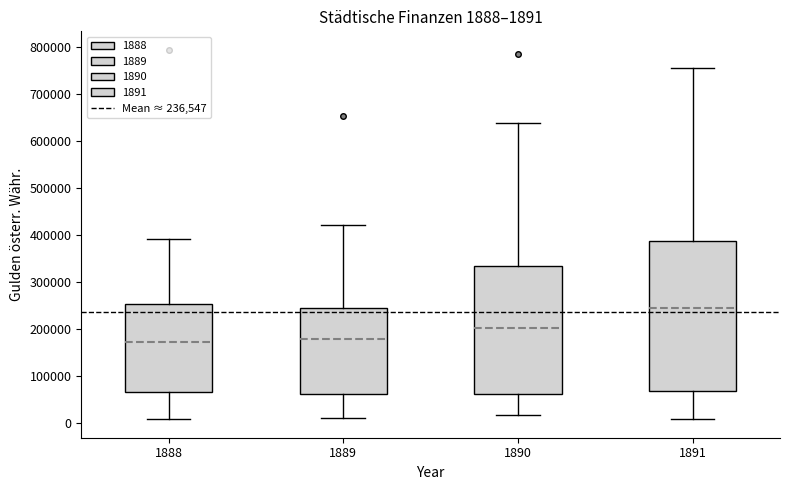

Which box's median line is the highest?

1891